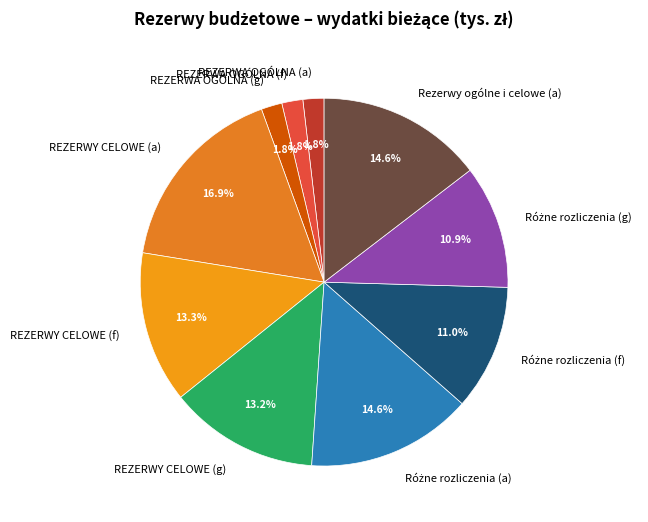

To the nearest percent, what percentage of the pie is REZERWY CELOWE (f)?

13%